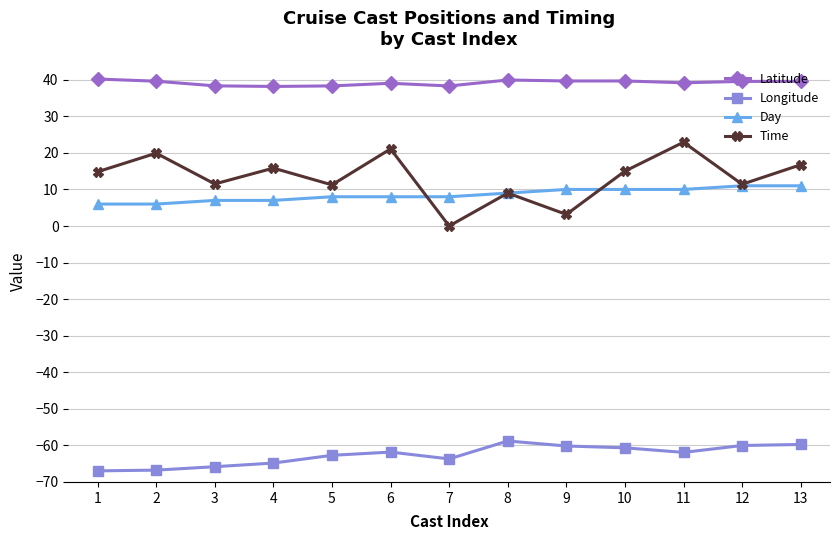

Which series has the largest range (max minus min)?

Time